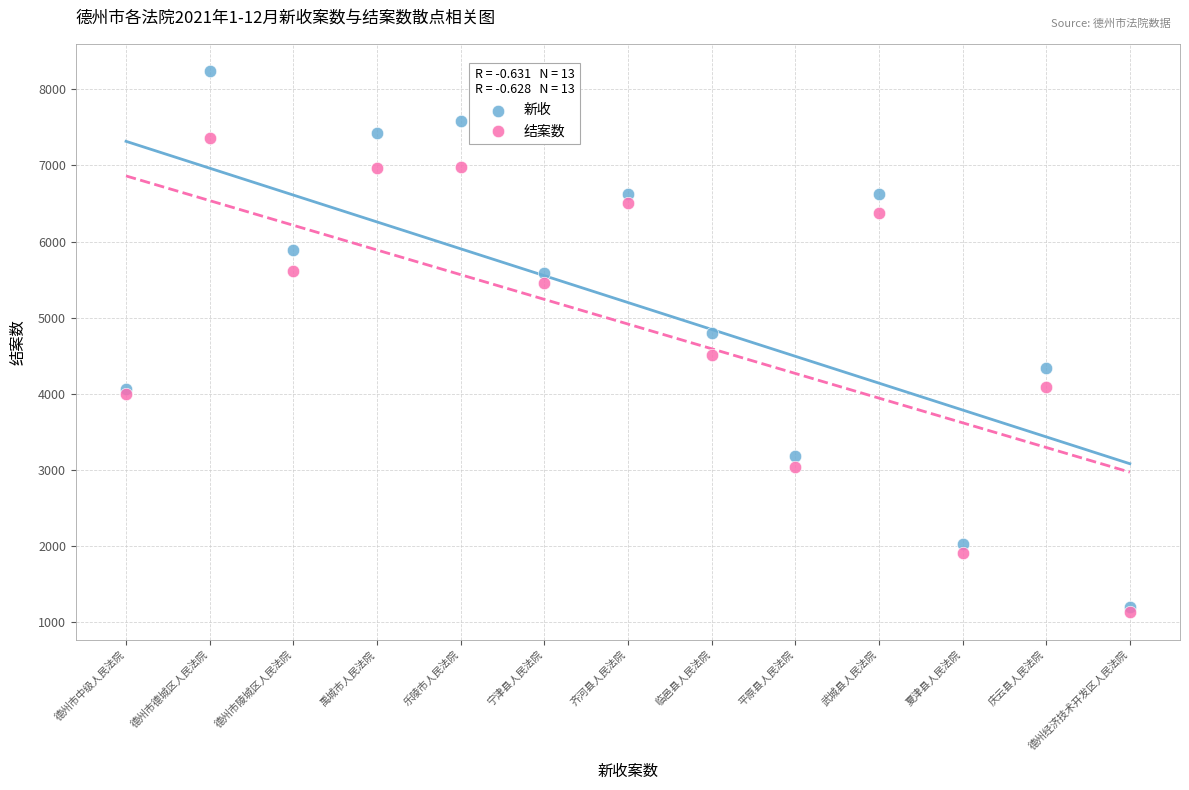

What are all the series names shown in the legend?

新收, 结案数